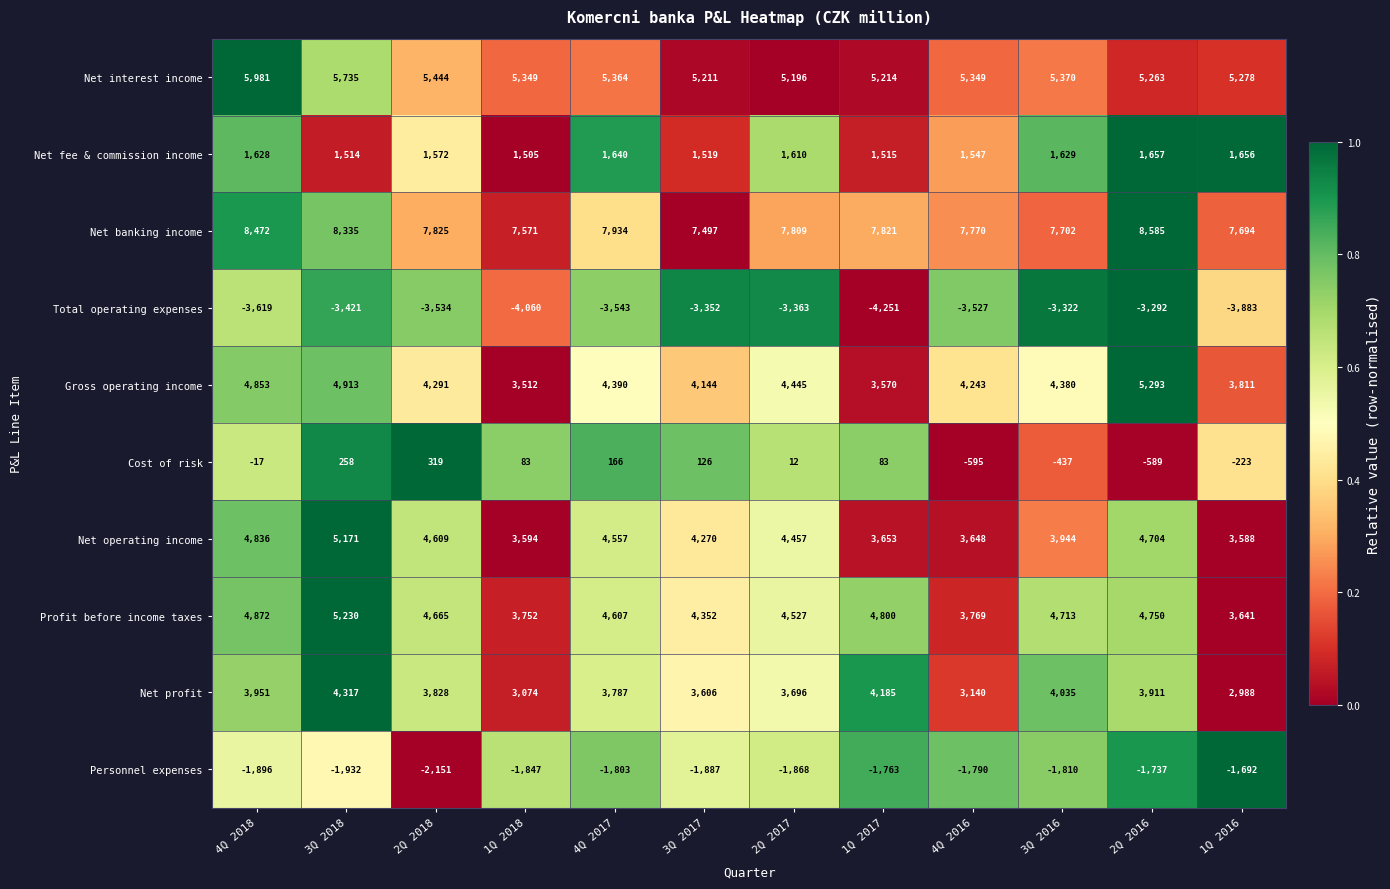

What is the smallest value displayed?

-4251